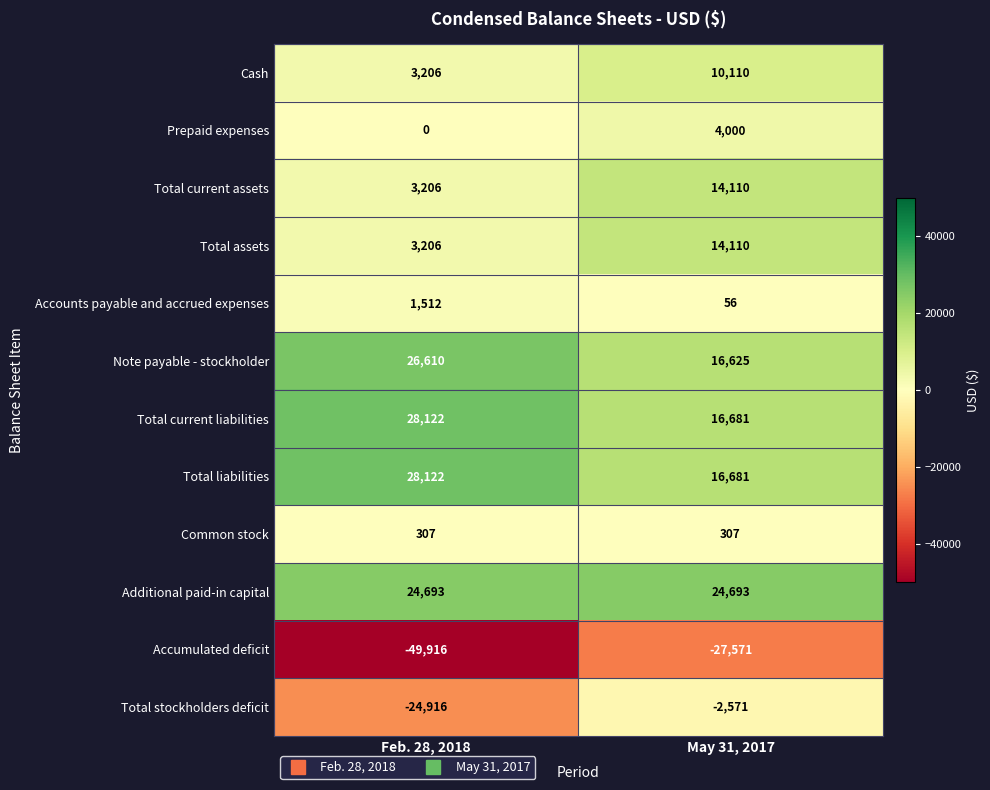

What is the spread (max minus min) of values at Feb. 28, 2018?

78038